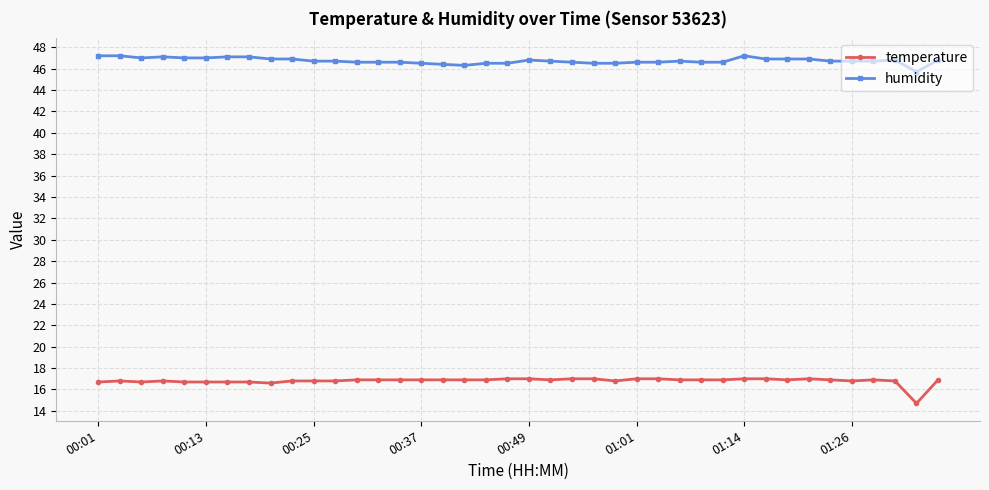

What is the highest value of the humidity series?

47.2